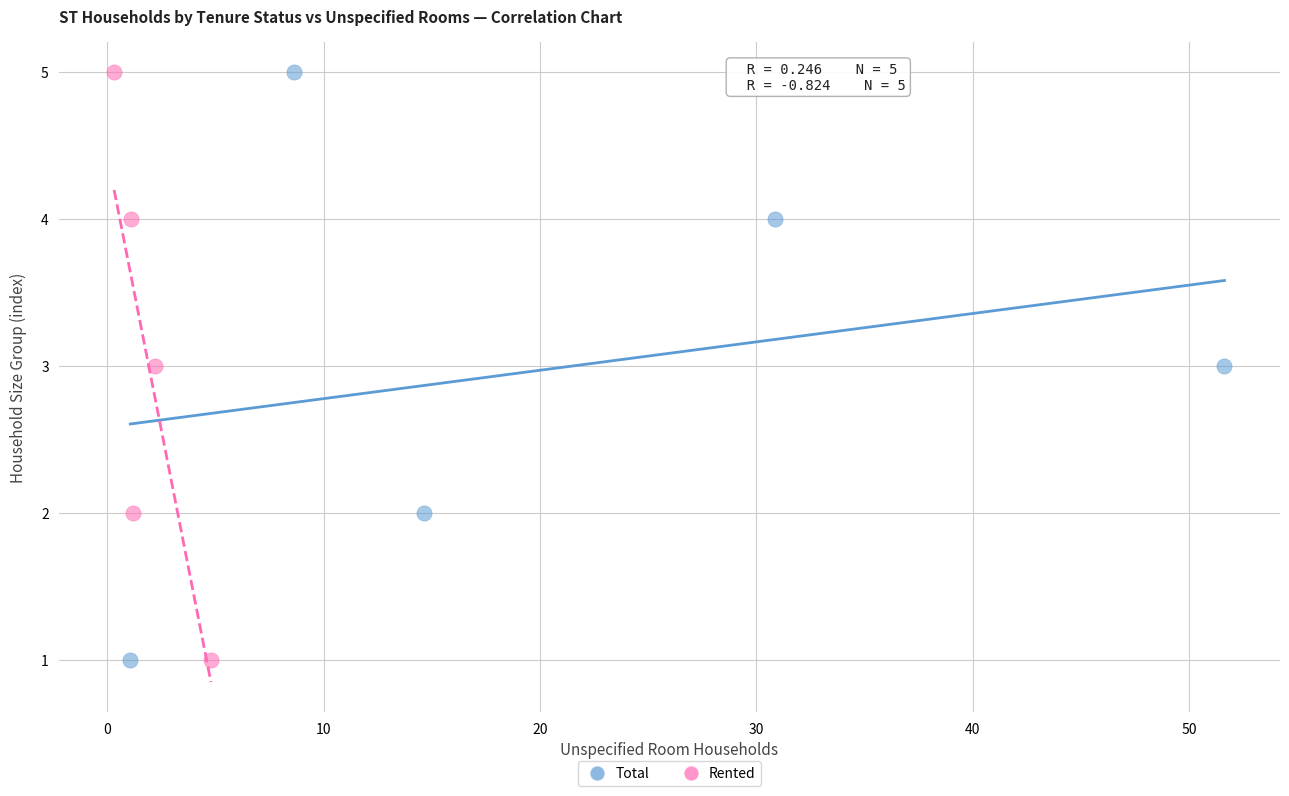

What are all the series names shown in the legend?

Total, Rented